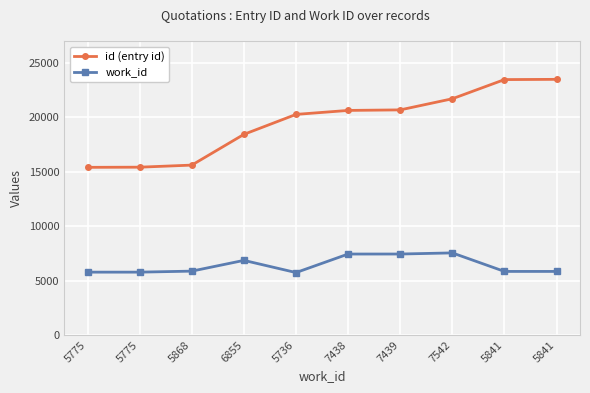

True or false: id (entry id) has a value of 15607 at 5868.

True